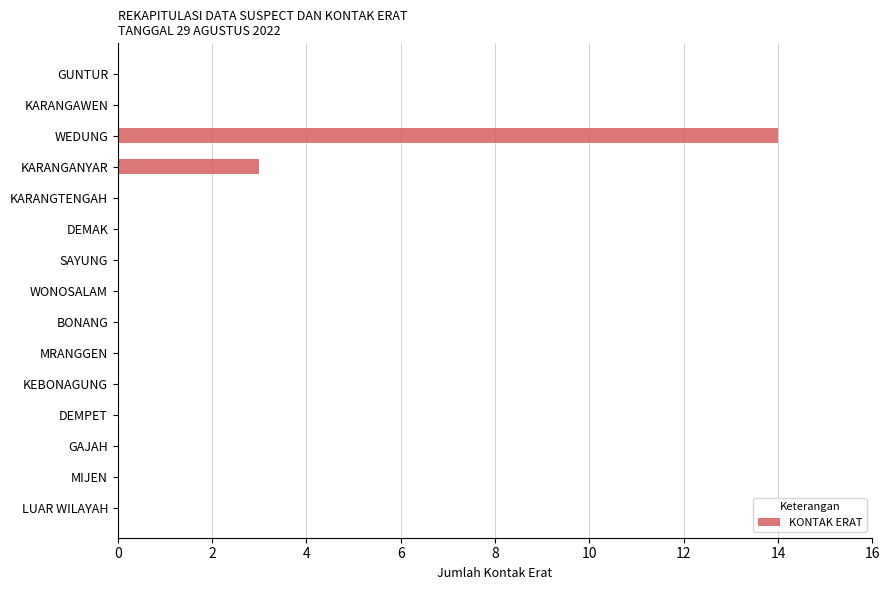

Is it true that the value at GUNTUR is 8?

False